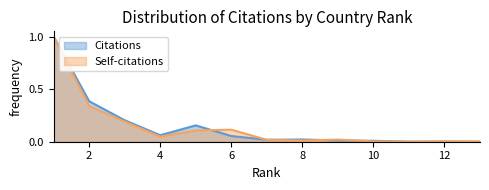

Reading right to left, transcribe all the data shown in this chart.

Citations: 0.0	0.0	0.0	0.0	0.0	0.0	0.0	0.1	0.2	0.1	0.2	0.4	1.0
Self-citations: 0.0	0.0	0.0	0.0	0.0	0.0	0.0	0.1	0.1	0.0	0.2	0.3	1.0